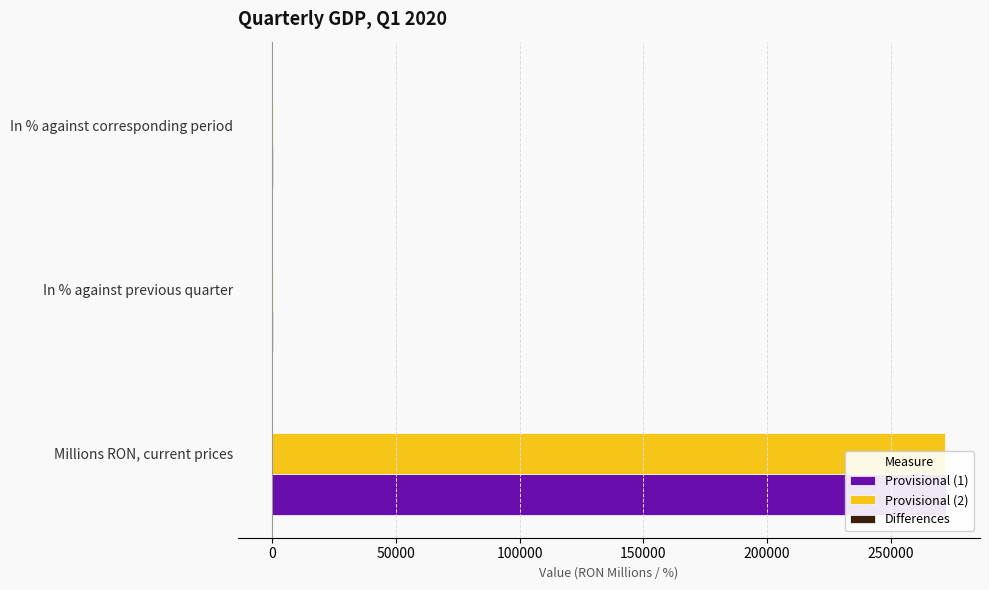

What is the value of the Provisional (1) bar at the 2nd from the left?

100.3